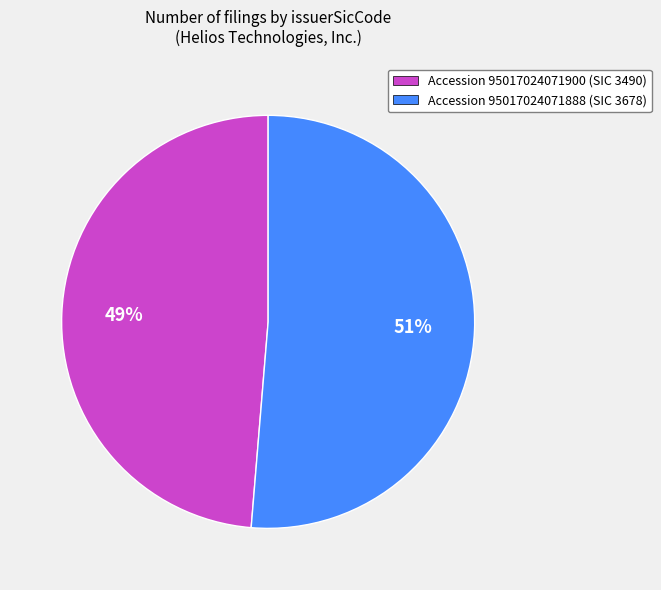

Is there a majority slice in this chart?

Yes